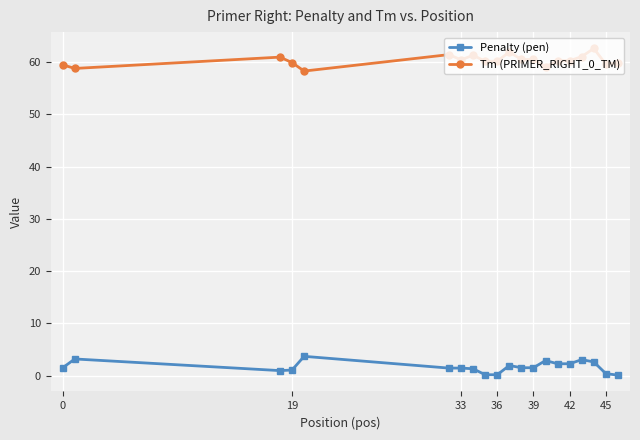

True or false: Penalty (pen) has more than 2 points higher than both neighbors.

True